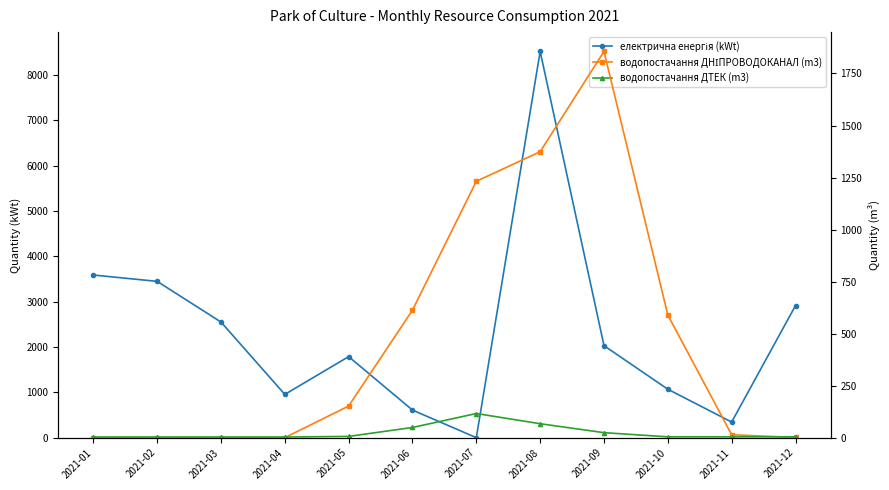

Rank the series by their maximum value, from lowest to highest.

водопостачання ДТЕК (m3), водопостачання ДНІПРОВОДОКАНАЛ (m3), електрична енергія (kWt)